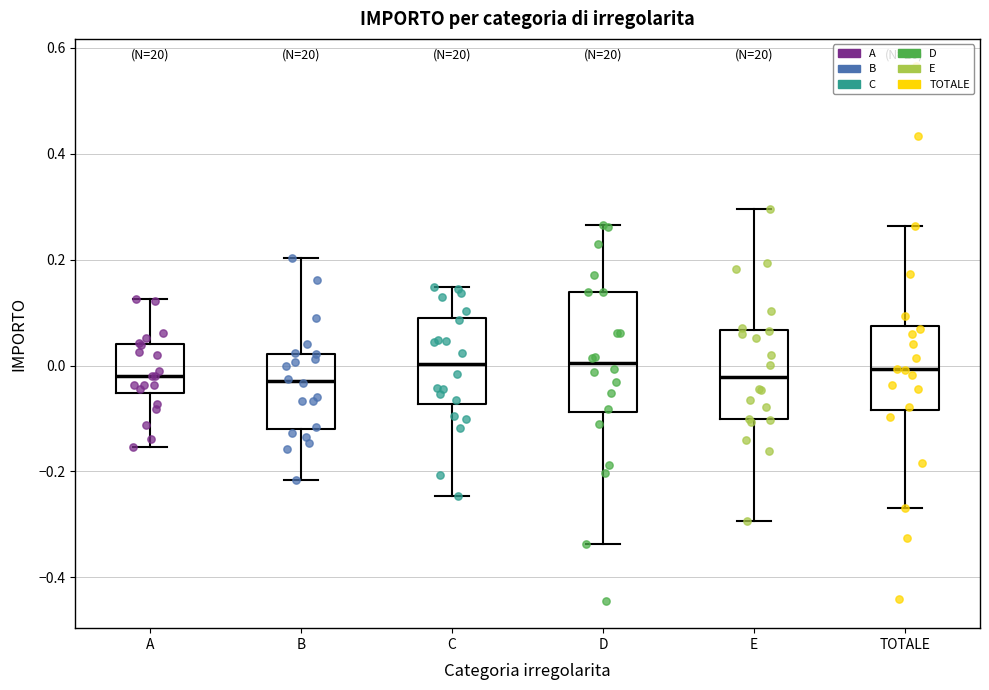

Reading left to right, read every box against the y-axis: the position of its median line, the range the box covers, and the ends of its whiskers. The values are not printed on the chart, so give them approximately, as read against the axis.

A: median -0.02, box -0.06 to 0.04, whiskers -0.16 to 0.12
B: median -0.02, box -0.12 to 0.02, whiskers -0.22 to 0.20
C: median 0.00, box -0.08 to 0.10, whiskers -0.24 to 0.14
D: median 0.00, box -0.08 to 0.14, whiskers -0.34 to 0.26
E: median -0.02, box -0.10 to 0.06, whiskers -0.30 to 0.30
TOTALE: median 0.00, box -0.08 to 0.08, whiskers -0.26 to 0.26